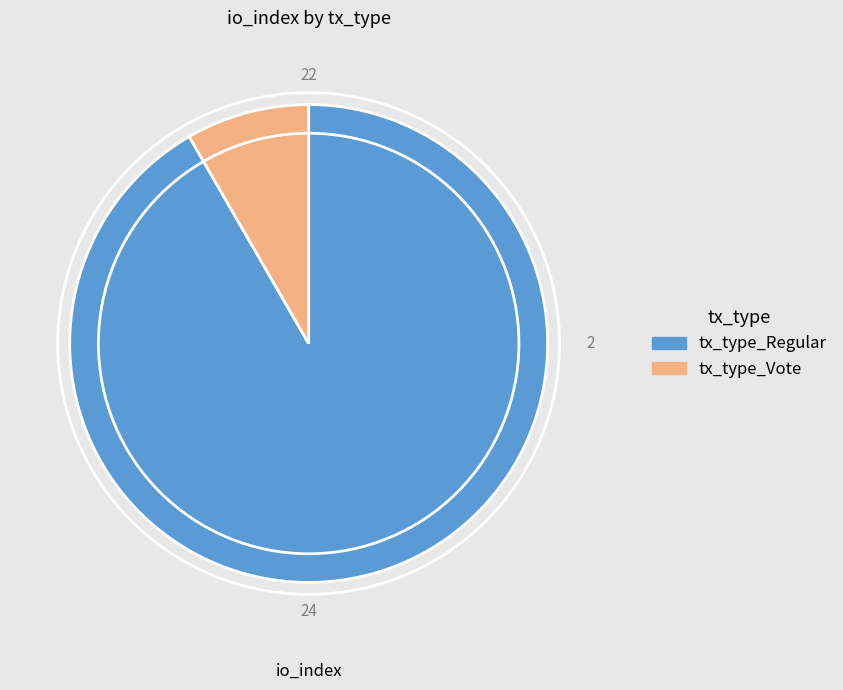

How many slices are in this pie chart?

2